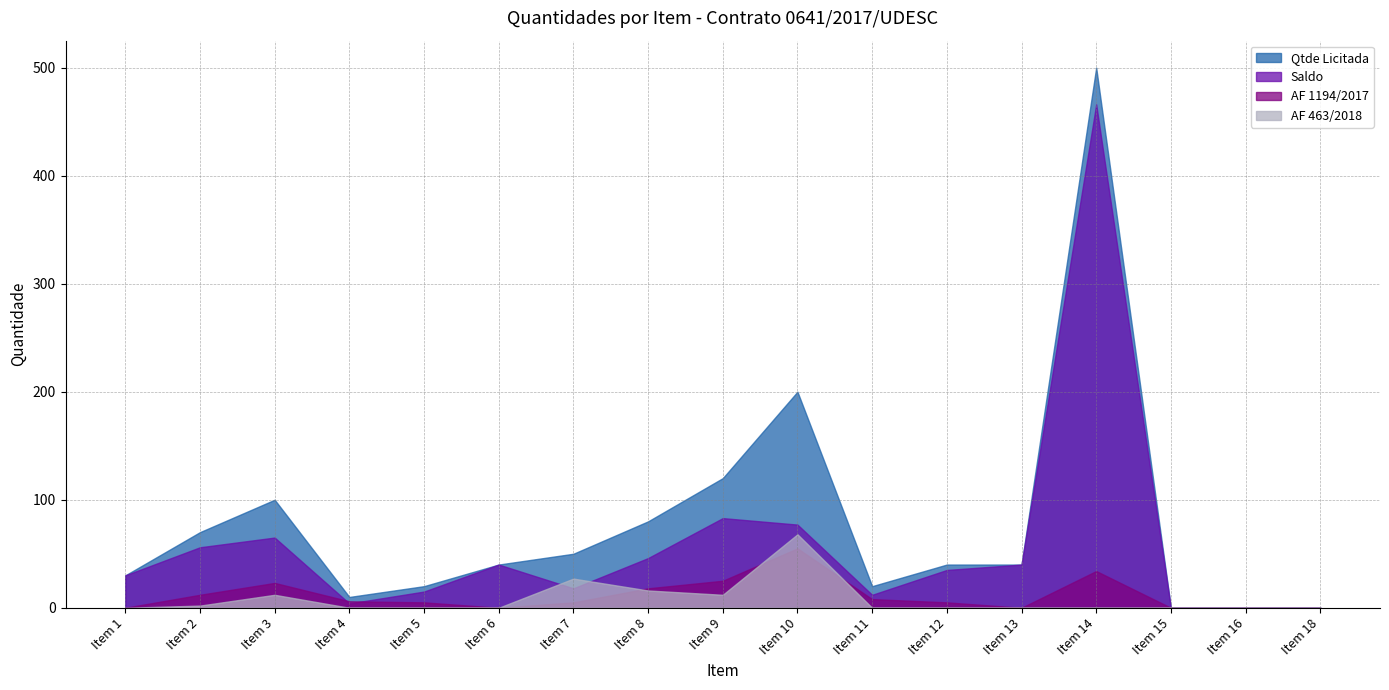

Which has a higher value, Item 3 or Item 6?

Item 3